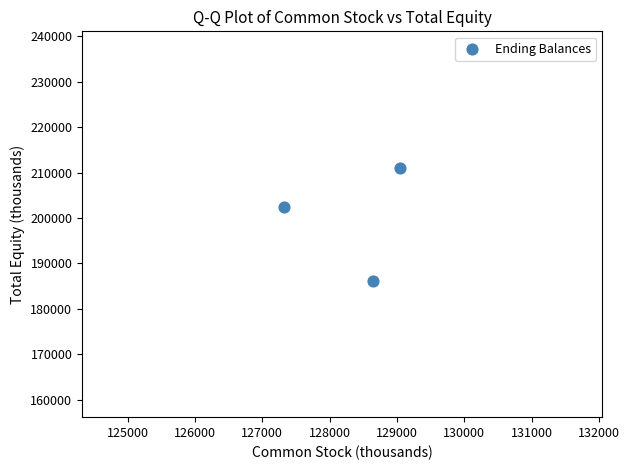

What Y value in the scatter plot is closest to 198629?

202402